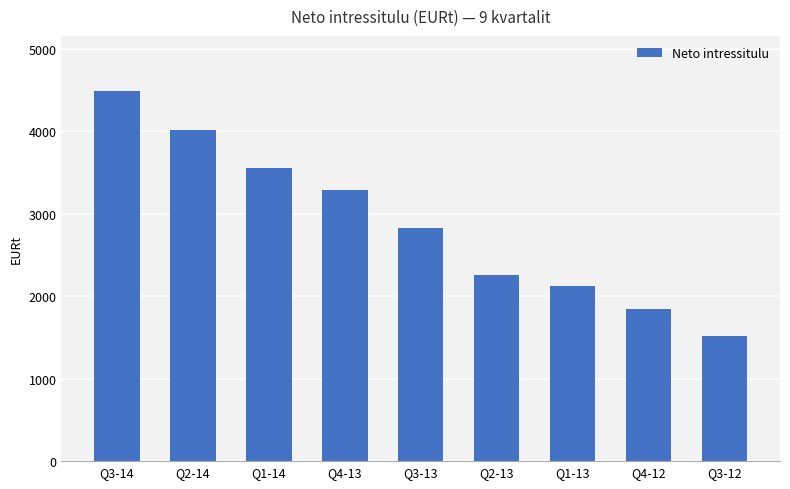

What is the label of the 4th bar from the right?

Q2-13